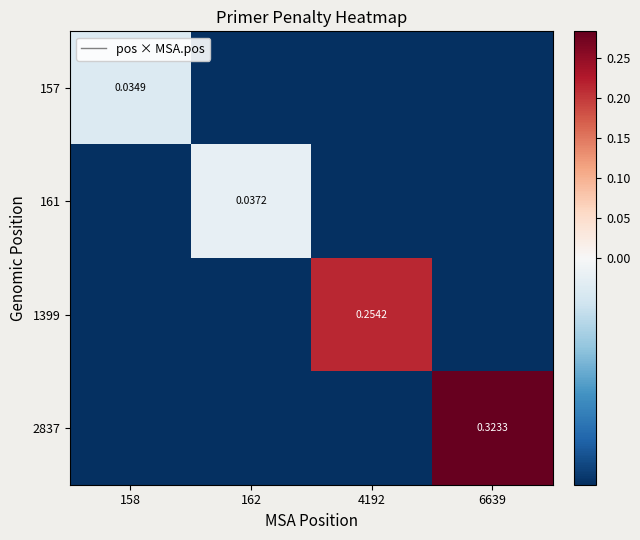

At how many categories does at least one series exceed 0?

2